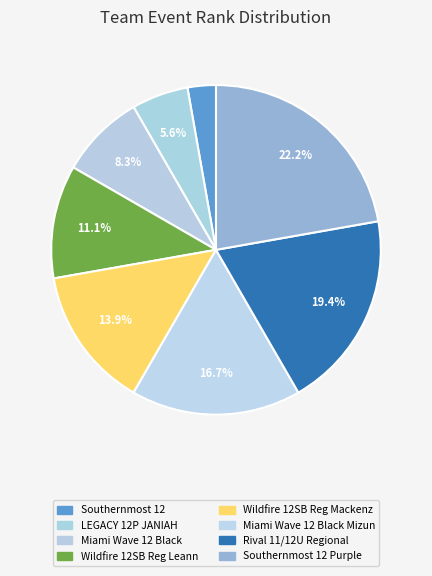

Which slice is the largest?

Southernmost 12 Purple